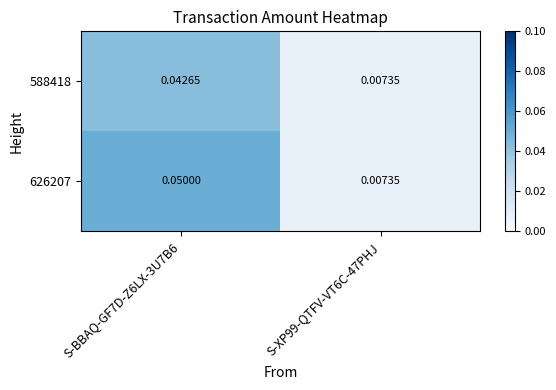

At how many categories does at least one series exceed 0?

2